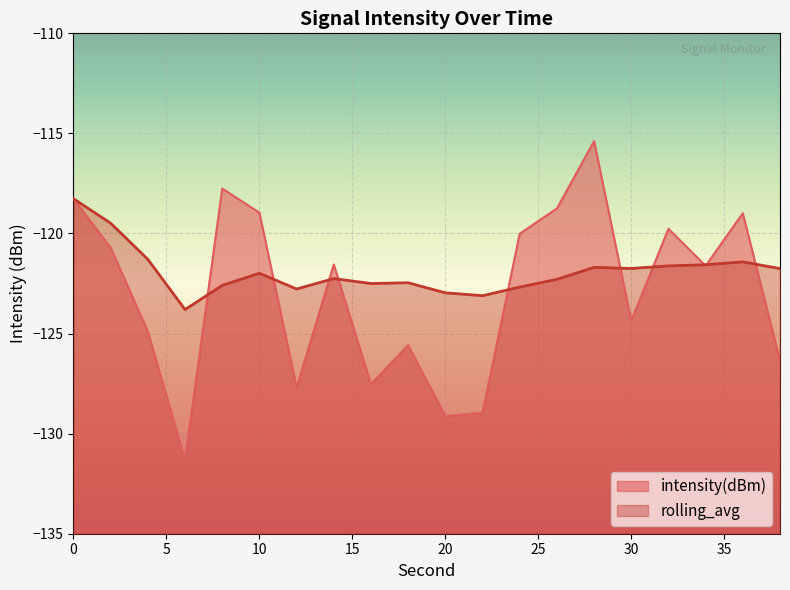

What is the sum of the intensity(dBm) values at 38 and 8?

-244.1